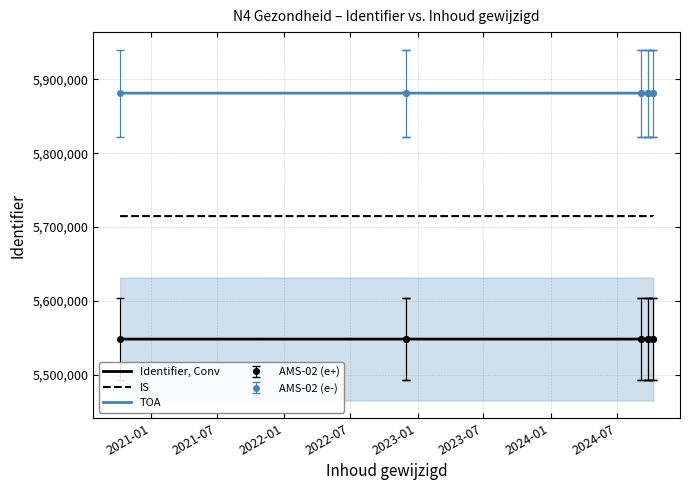

Where is IS nearest to the value 5714897?

2024-07